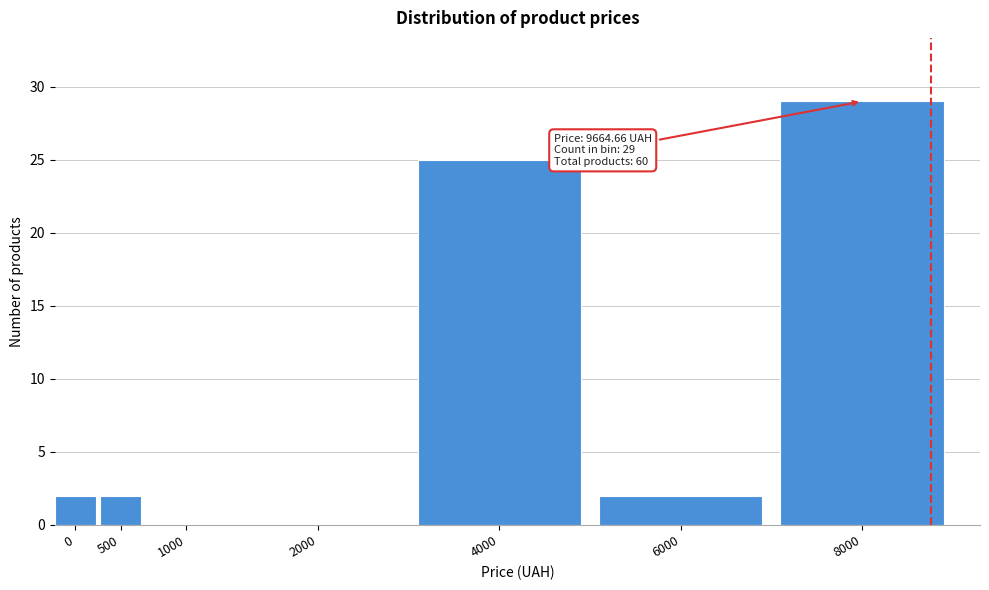

Reading left to right, extract all data points from this chart.

0=2	500=2	1000=0	2000=0	4000=25	6000=2	8000=29